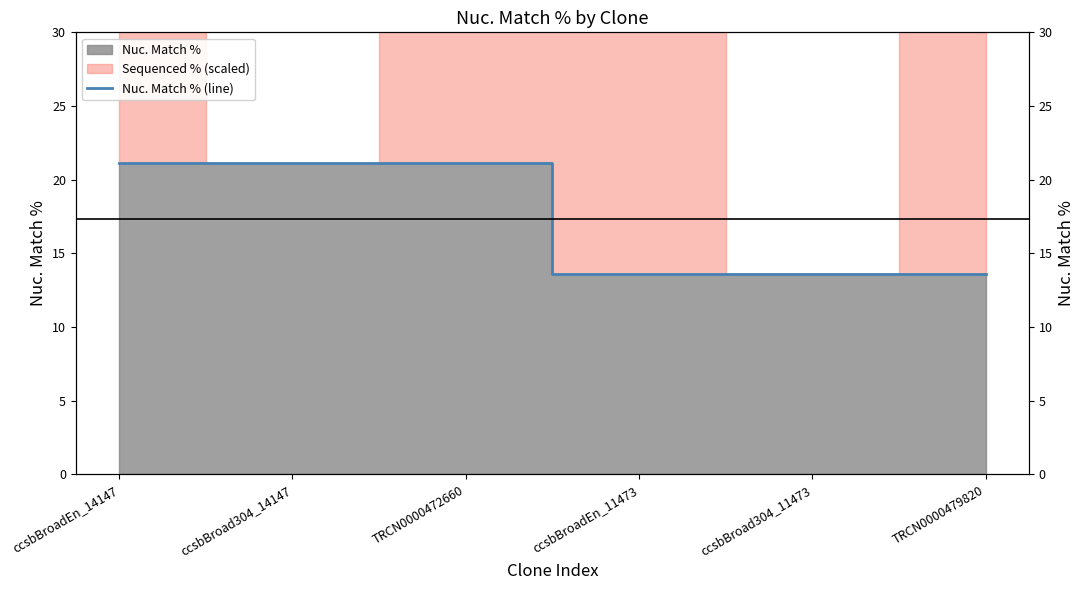

True or false: there are more than 1 points higher than both neighbors.

False